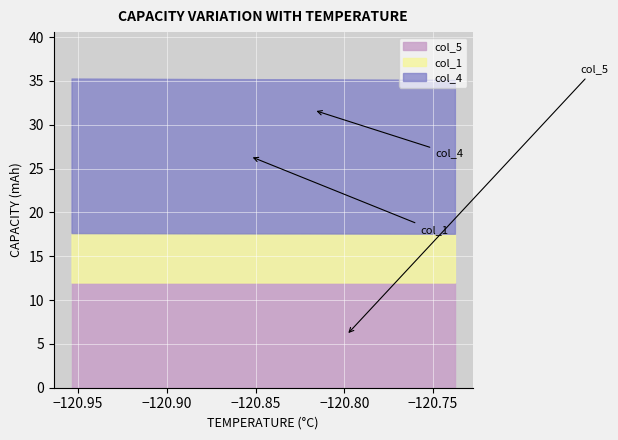

What is the maximum value shown in the chart?

35.3